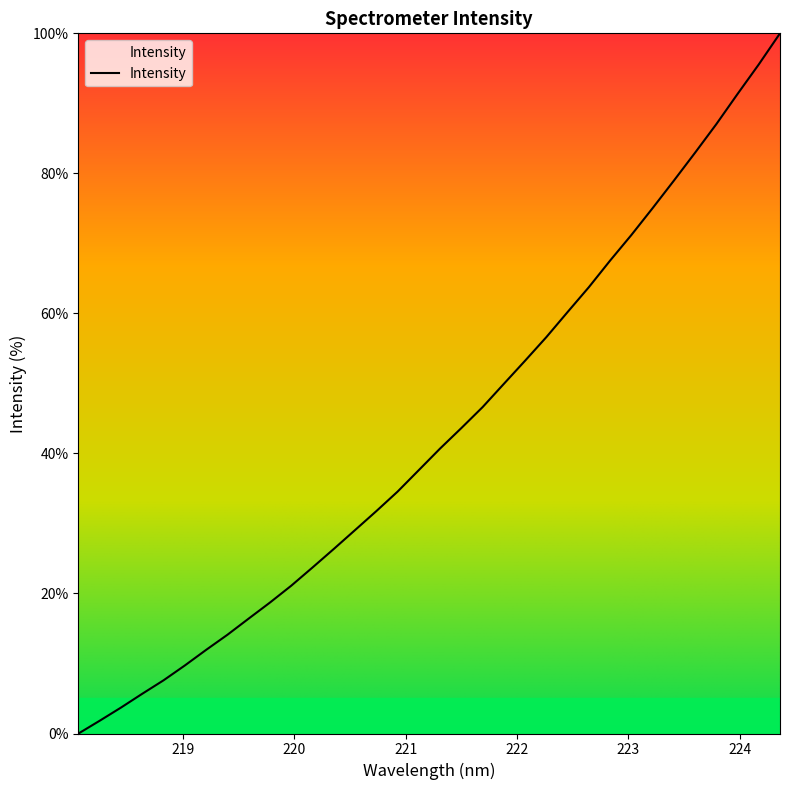

What is the difference between the maximum and minimum values?

100.0